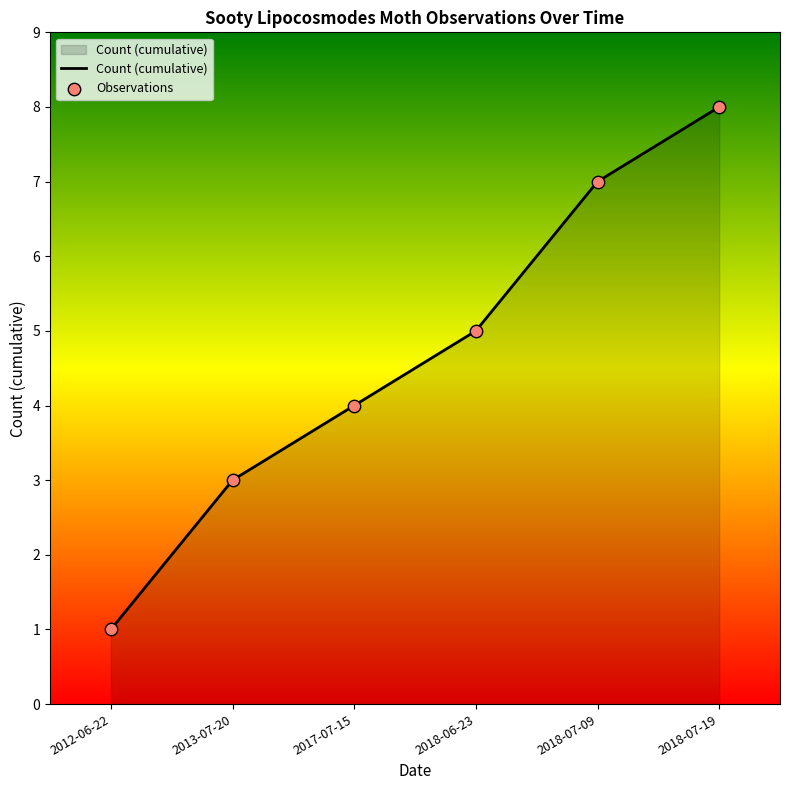

What is the ratio of the value at 2012-06-22 to the value at 2013-07-20?

0.3